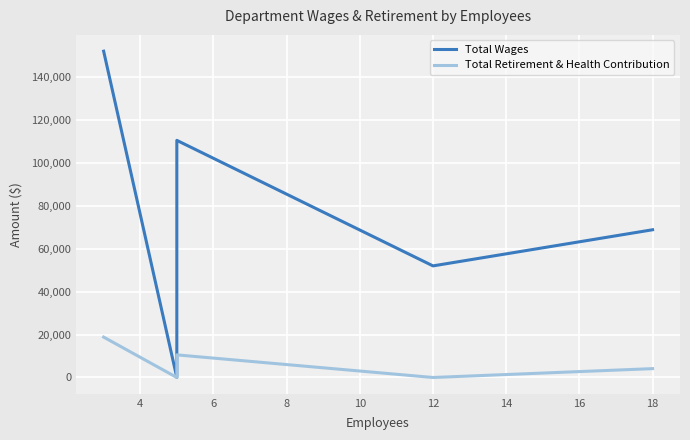

List the series in order of their peak value, lowest first.

Total Retirement & Health Contribution, Total Wages